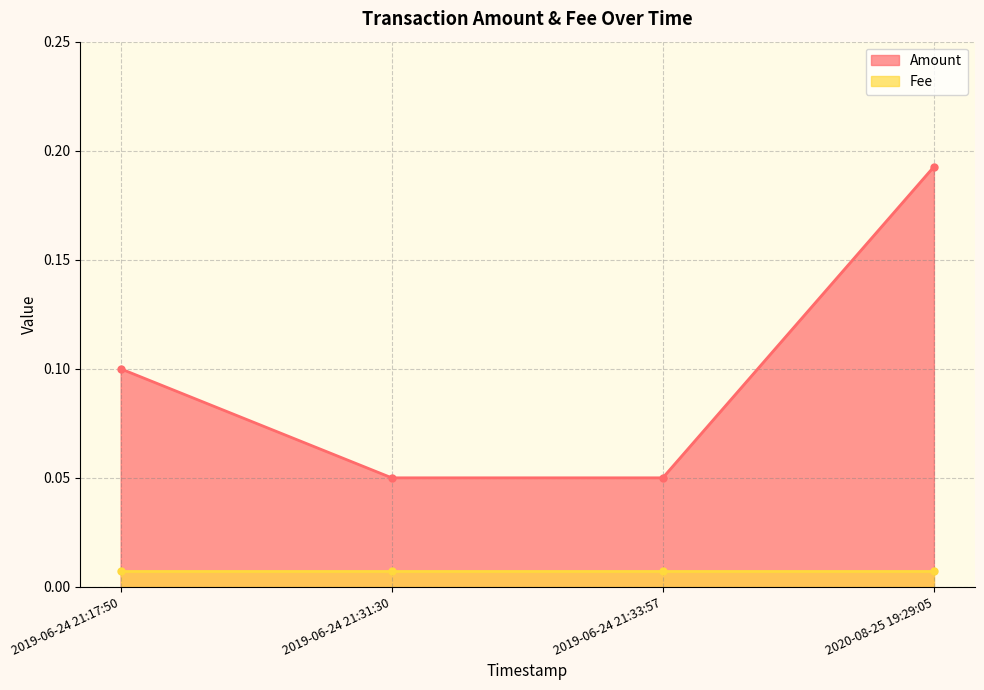

The value of Amount at 2019-06-24 21:17:50 is 0.1. True or false?

True